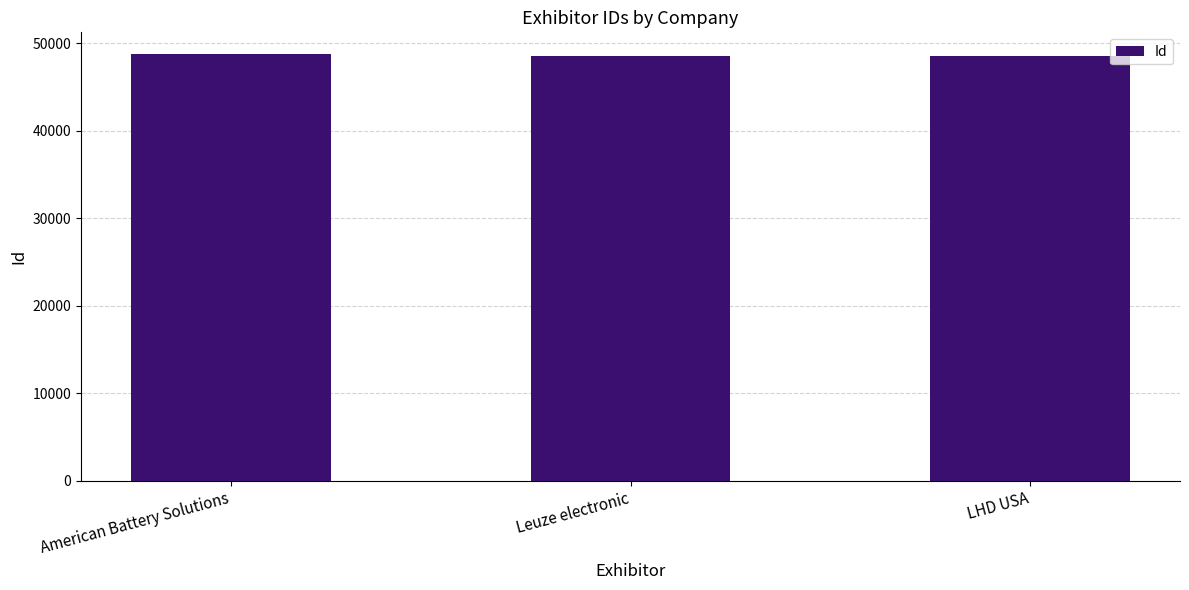

The value at Leuze electronic is 25529. True or false?

False